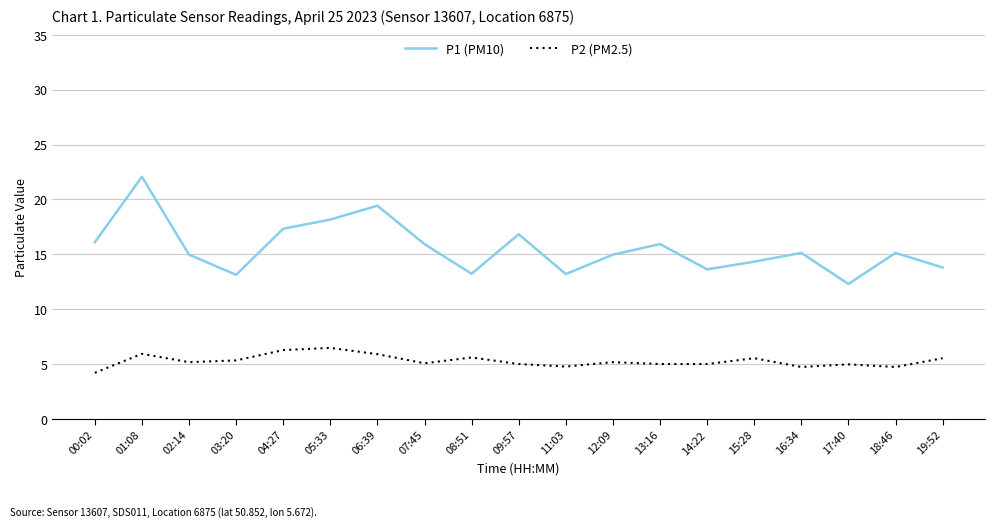

Which series has the largest range (max minus min)?

P1 (PM10)